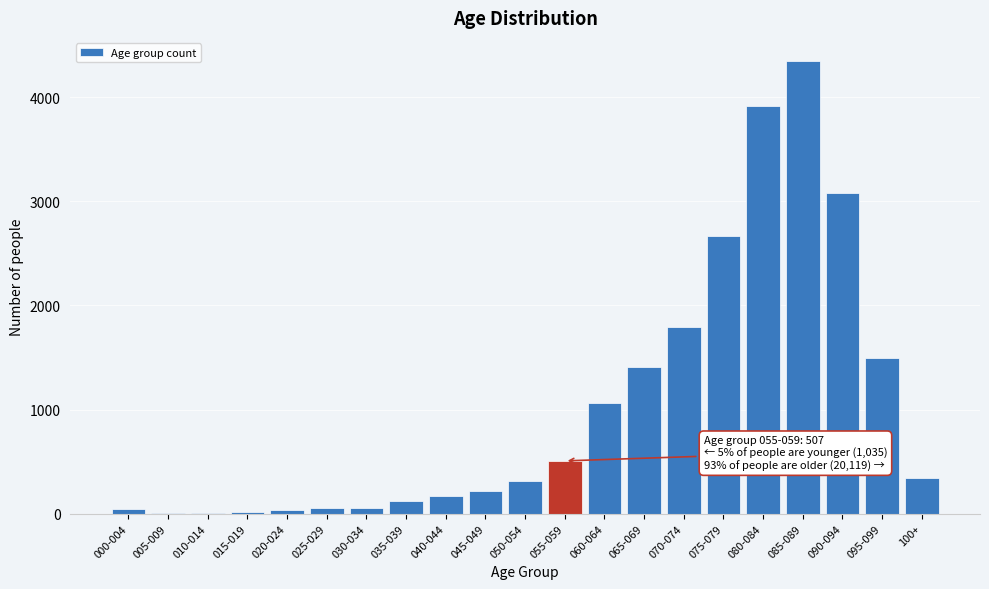

What is the sum of all values?

21661